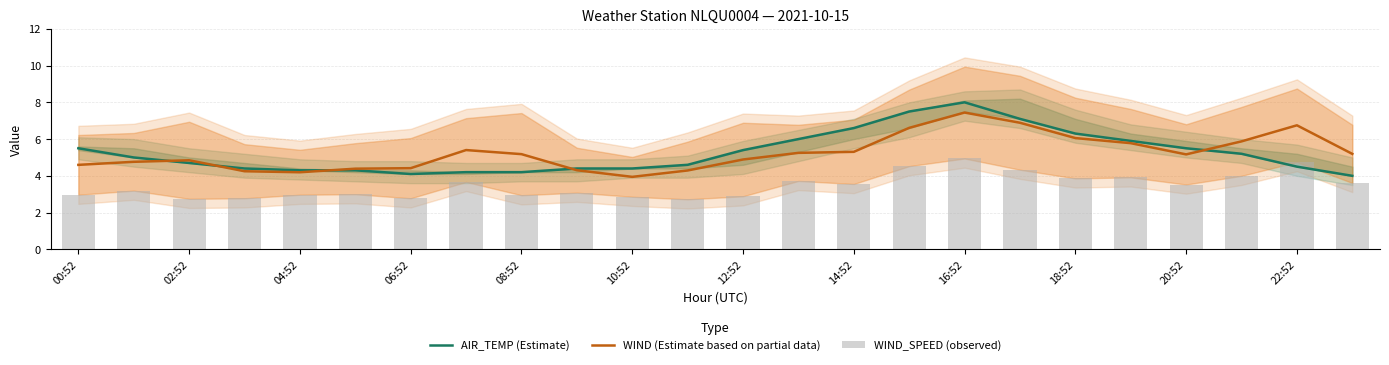

The value of WIND (Estimate based on partial data) at 10:52 is 1.0. True or false?

False